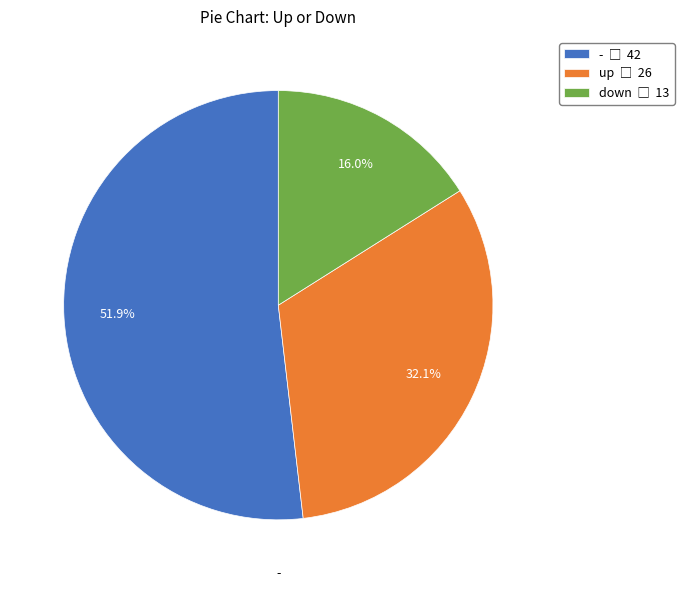

Rank the categories by value from highest to lowest.

-, up, down